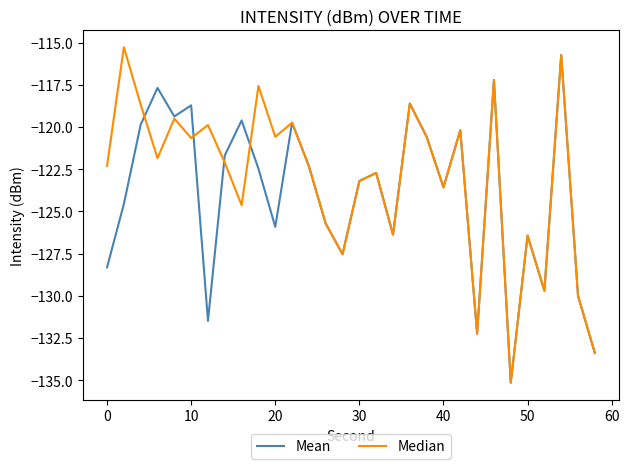

What is the greatest value displayed?

-115.3